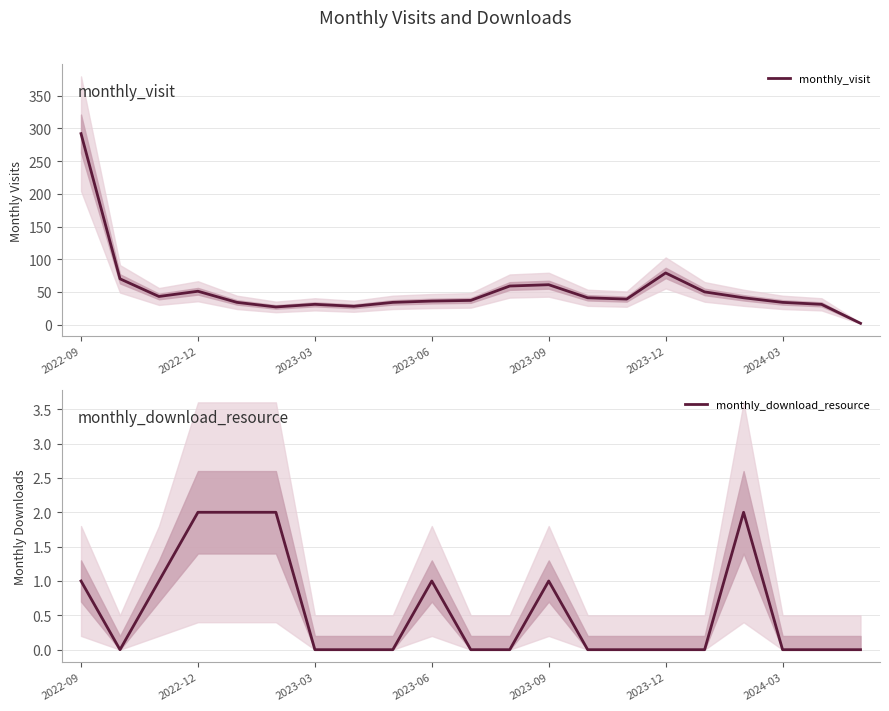

What is the maximum value for monthly_visit?

292